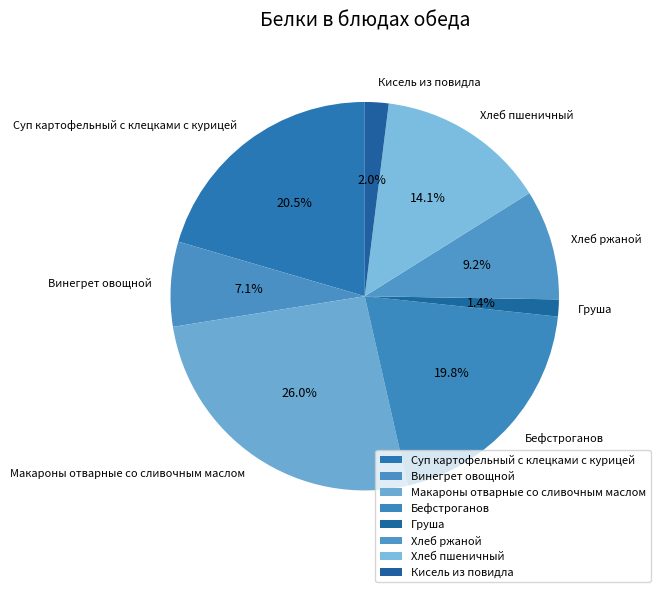

Which category has the biggest portion of the pie?

Макароны отварные со сливочным маслом